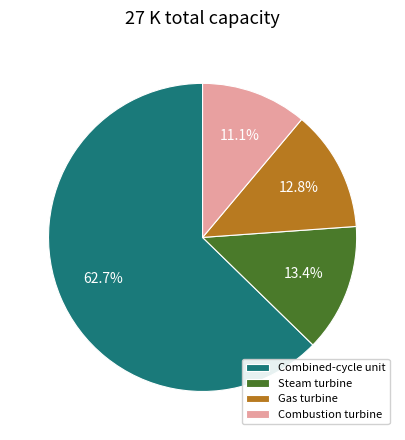

Which has a higher value, Gas turbine or Combustion turbine?

Gas turbine